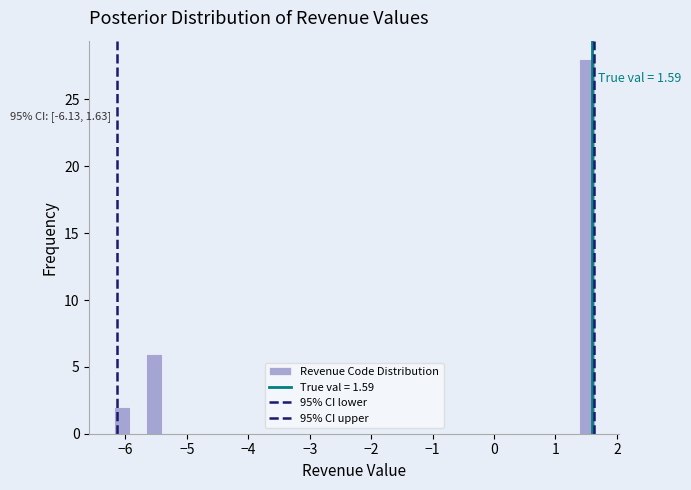

Read against the x-axis, roughly where is the centre of the tallest bar?

1.5